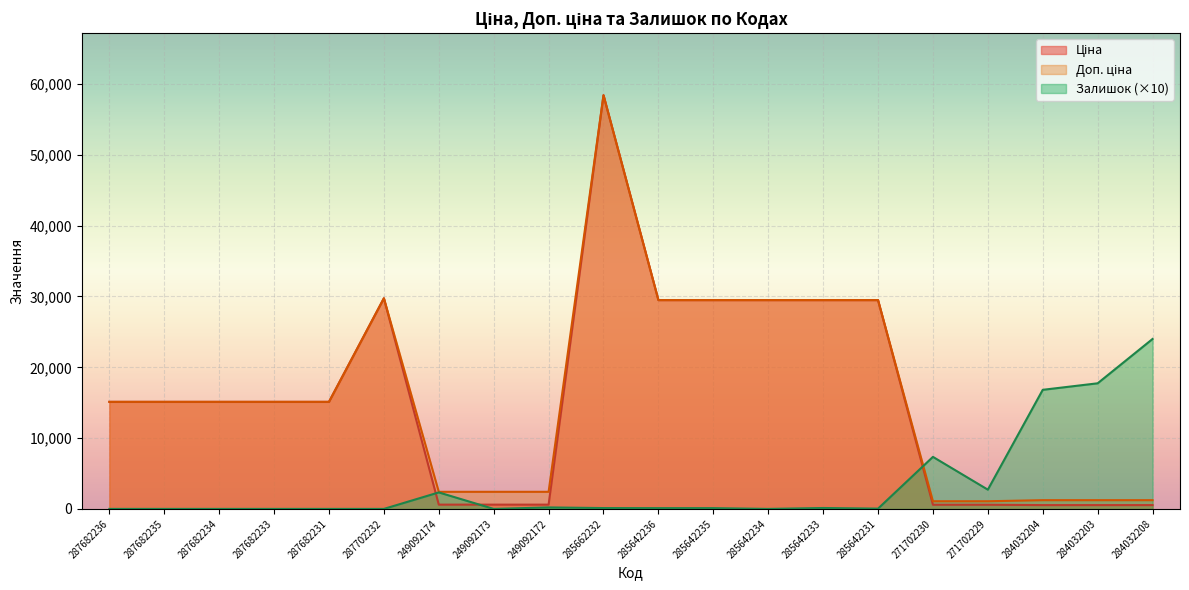

What value does the Ціна series have at 285642231?

29491.5